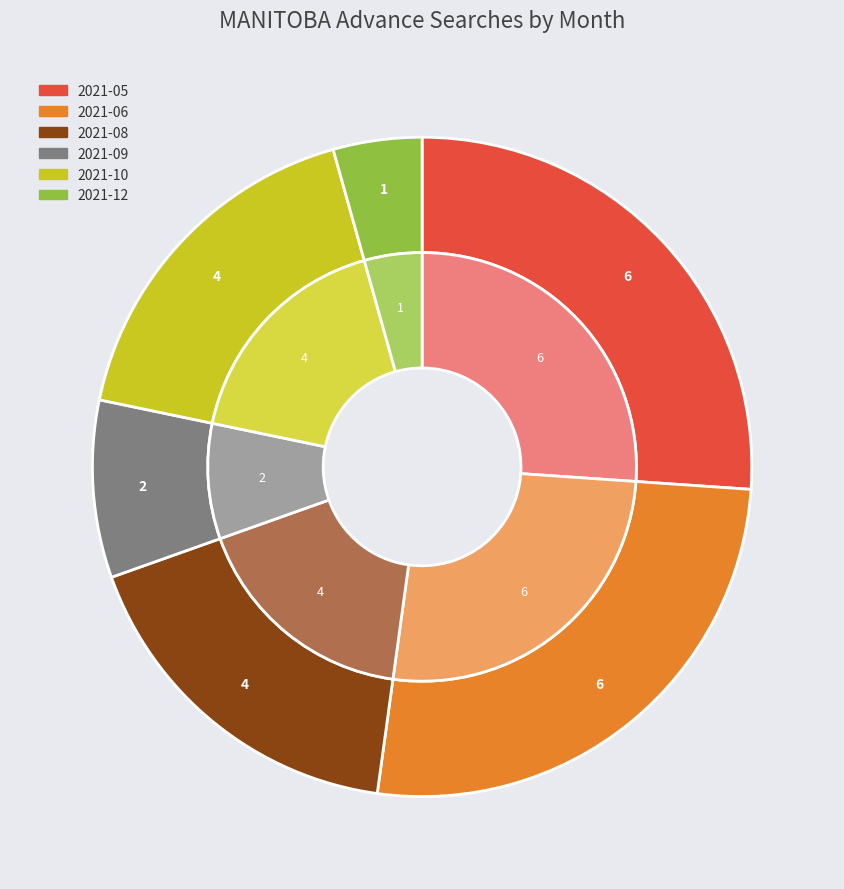

How many slices are in this pie chart?

6